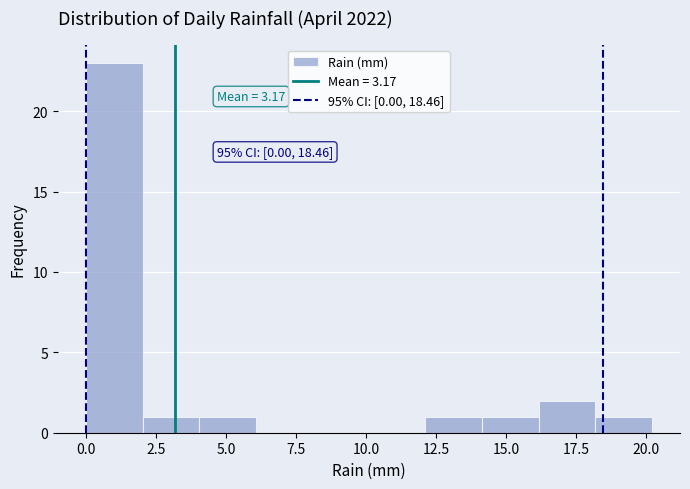

Over which range of the x-axis is the bar tallest?

0 to 2